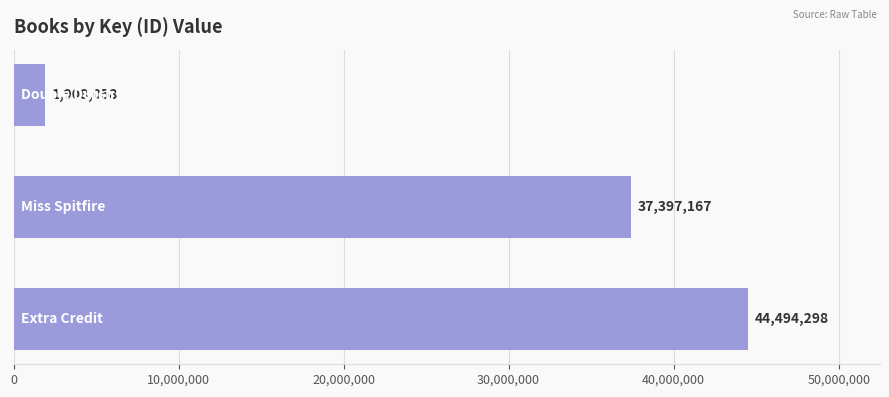

Reading bottom to top, list all the values displayed in this chart.

44494298	37397167	1908058